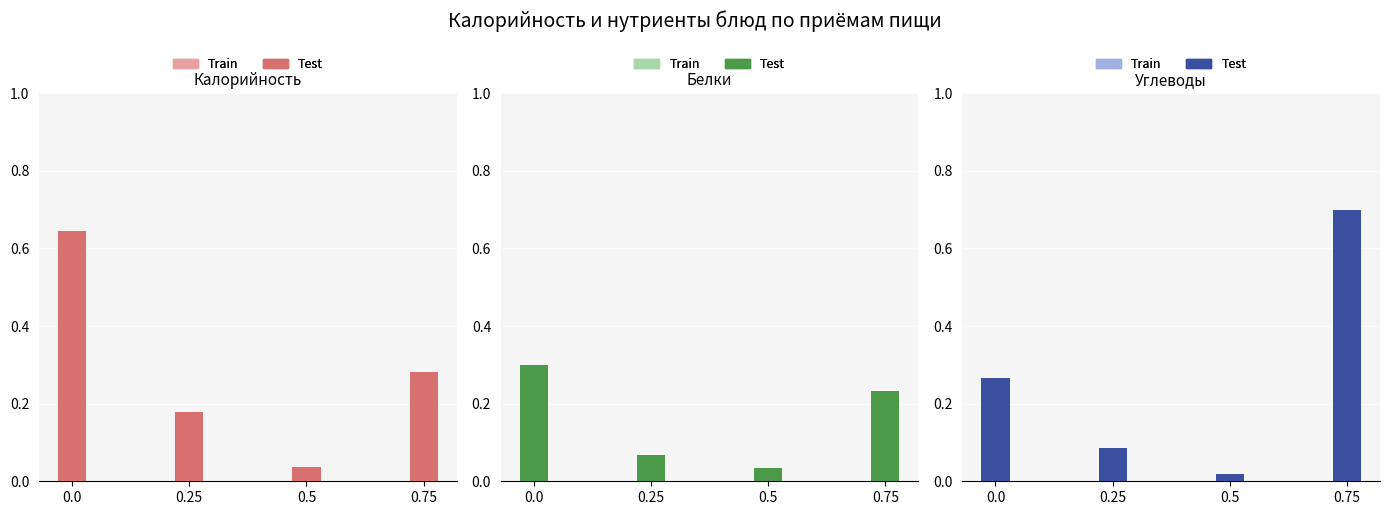

How many data points does each series have?

4